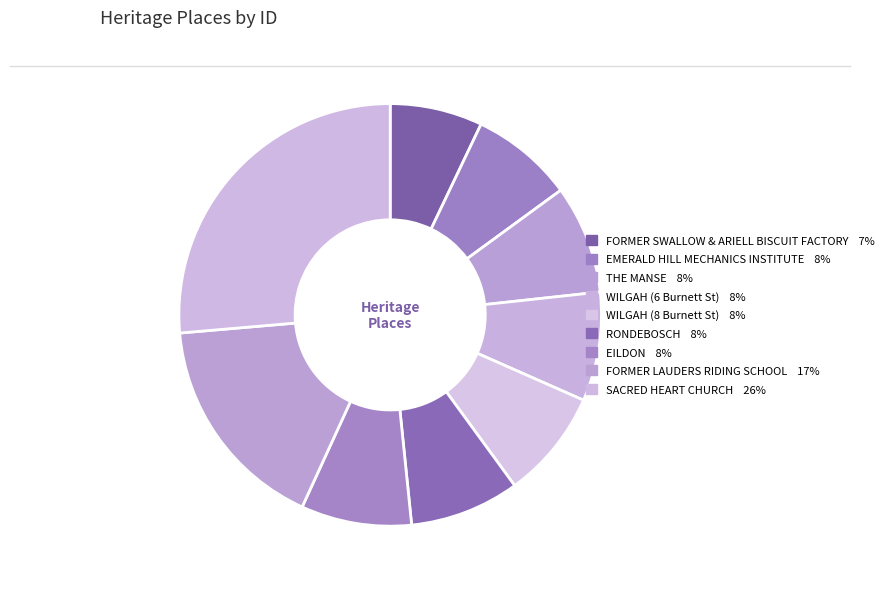

Which category has the biggest portion of the pie?

SACRED HEART CHURCH